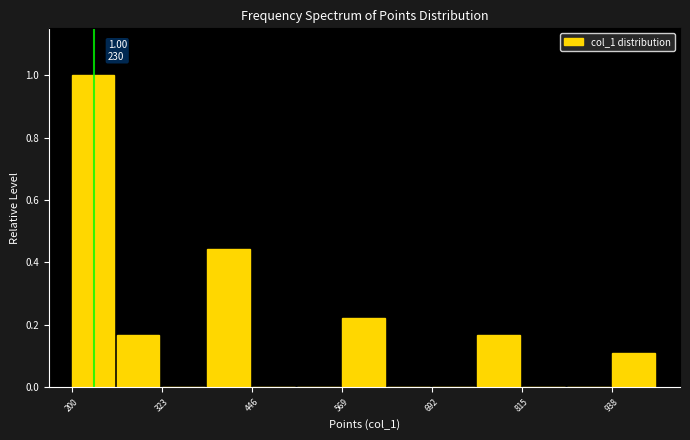

Around what value on the x-axis is the tallest bar? Give the approximate position of its centre, as read against the axis.

220